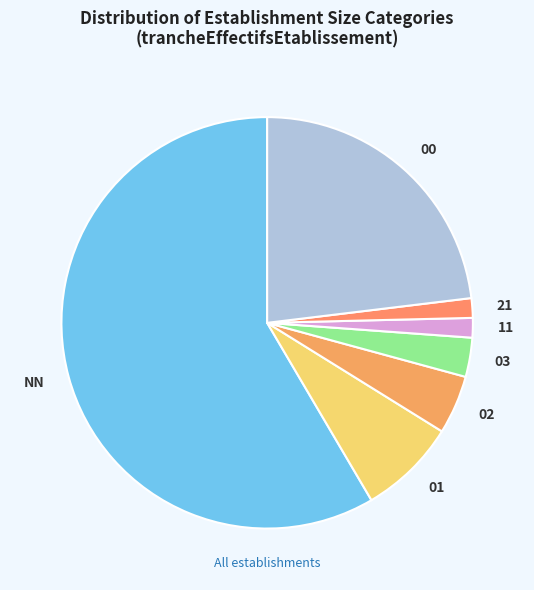

Which category has the biggest portion of the pie?

NN